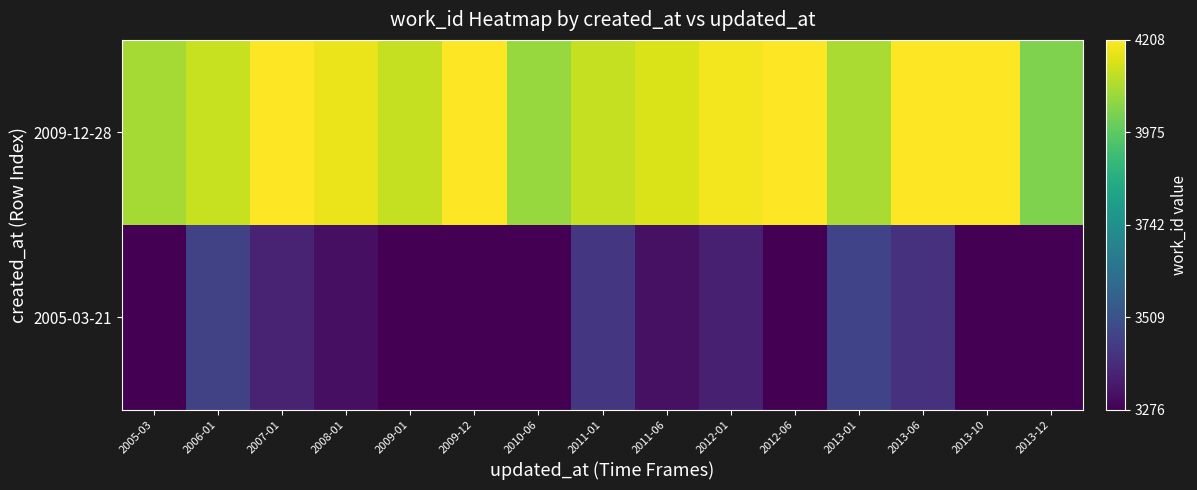

Reading left to right, what are all the values shown in this chart?

2005-03-21: 2005-03=3225.8	2006-01=3456.3	2007-01=3368.8	2008-01=3315.5	2009-01=3138.4	2009-12=3138.4	2010-06=3099.2	2011-01=3422.5	2011-06=3316.4	2012-01=3359.2	2012-06=3084.2	2013-01=3464.0	2013-06=3409.0	2013-10=3160.9	2013-12=3148.7
2009-12-28: 2005-03=4081.4	2006-01=4129.7	2007-01=4217.9	2008-01=4180.8	2009-01=4124.5	2009-12=4252.7	2010-06=4063.8	2011-01=4124.9	2011-06=4154.5	2012-01=4190.4	2012-06=4322.1	2013-01=4087.9	2013-06=4213.7	2013-10=4245.0	2013-12=4026.6